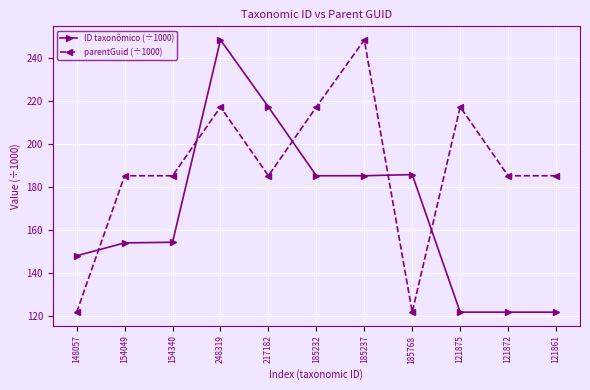

The parentGuid (÷1000) series shows 217.2 at 185232. True or false?

True